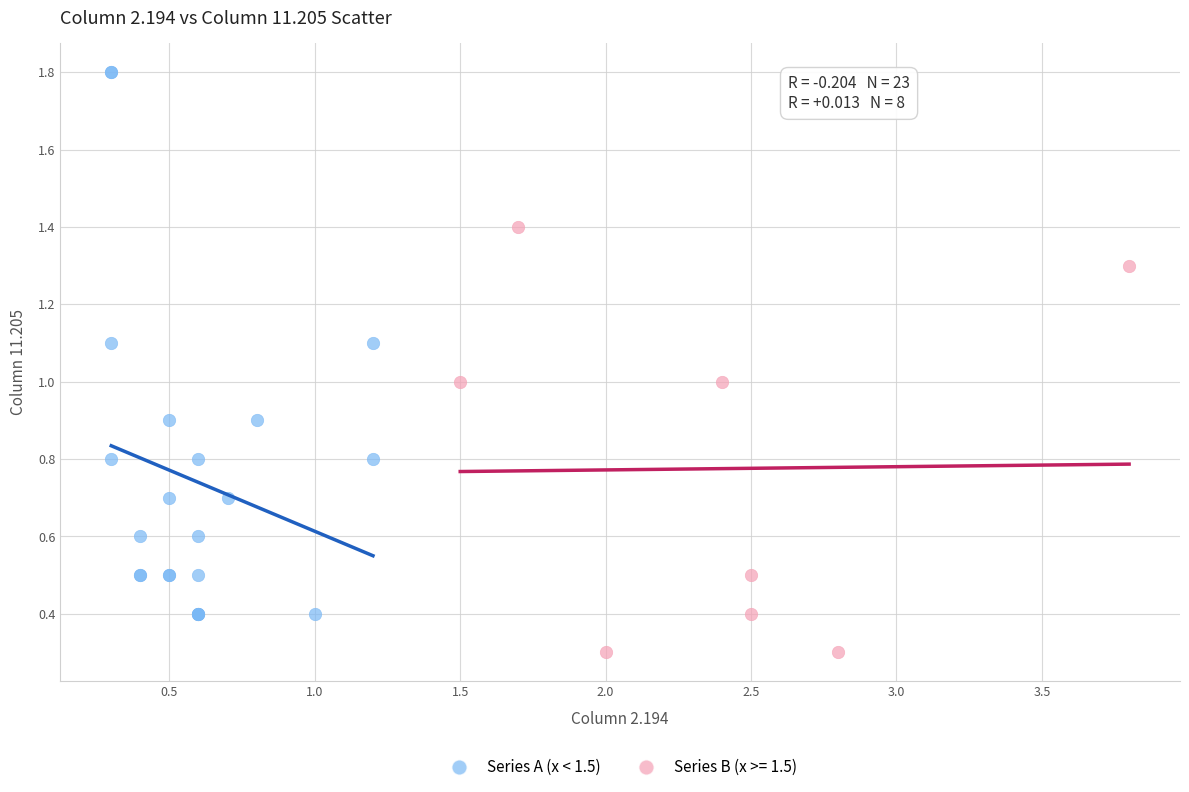

Which series contains the lowest Y value?

Series B (x >= 1.5)